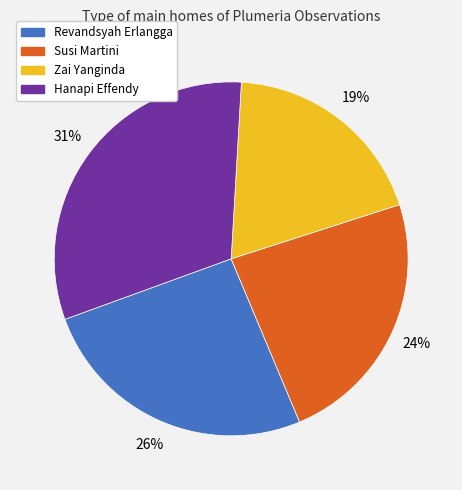

Which category has the smallest portion of the pie?

Zai Yanginda